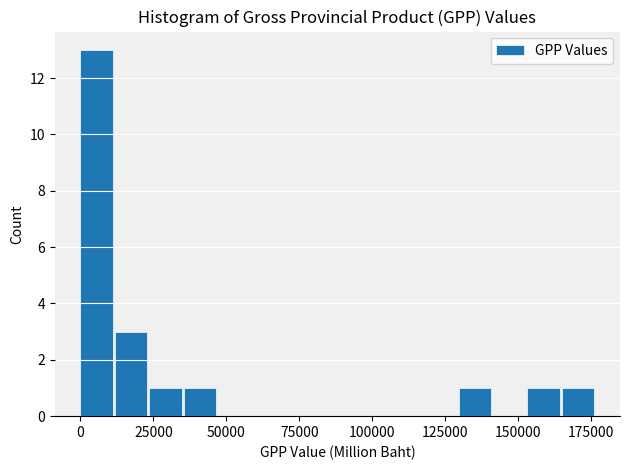

Read against the x-axis, roughly where is the centre of the tallest bar?

5000